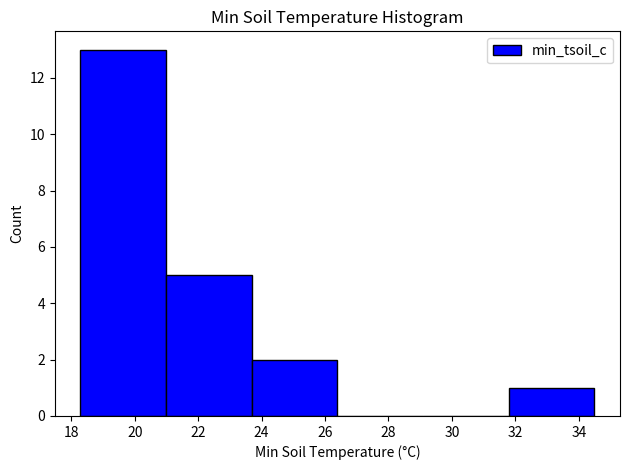

Over which range of the x-axis is the bar tallest?

18.2 to 21.0